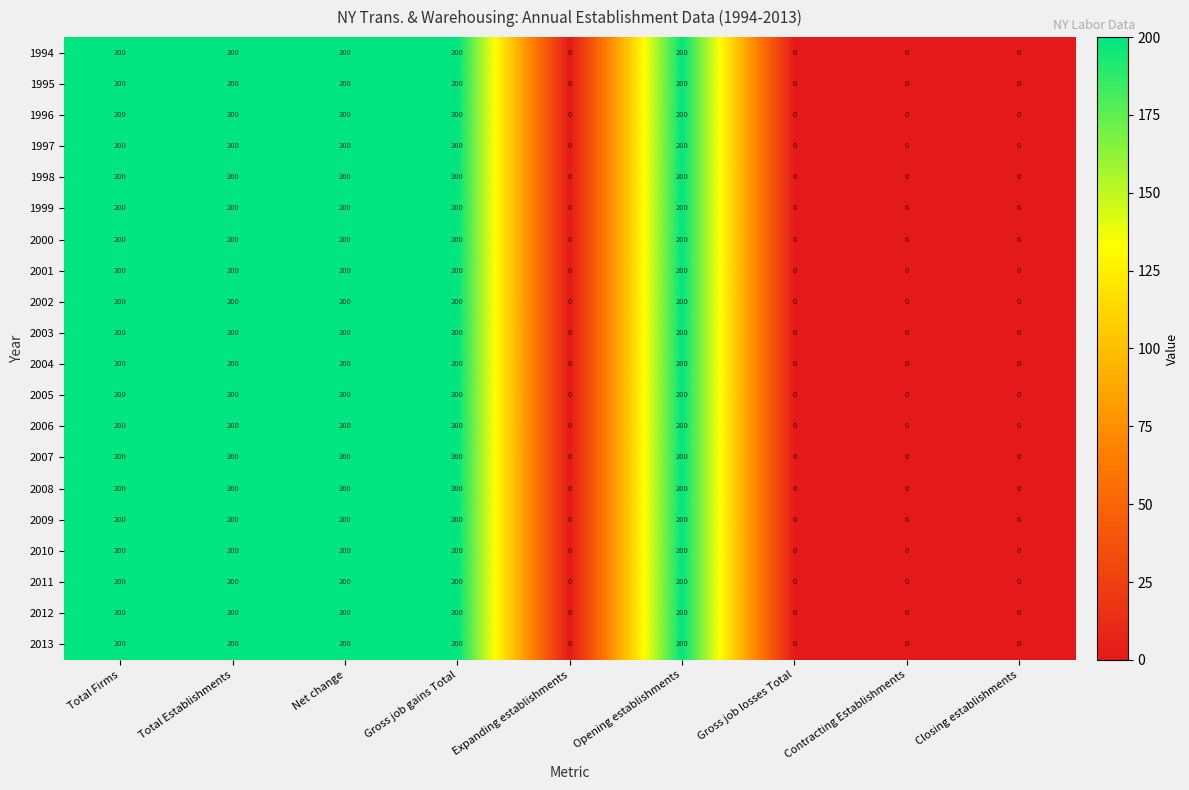

Is it true that 2007 equals 127 at Expanding establishments?

False